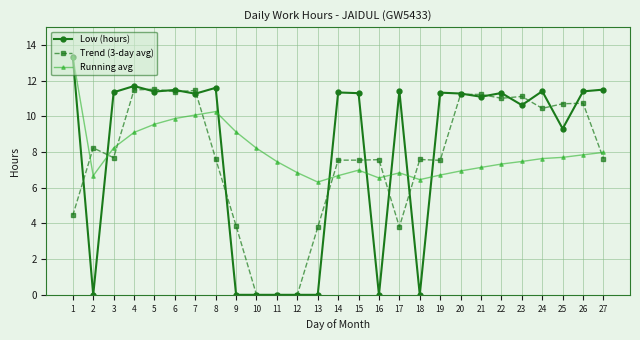

True or false: Running avg and Low (hours) cross at least once.

True